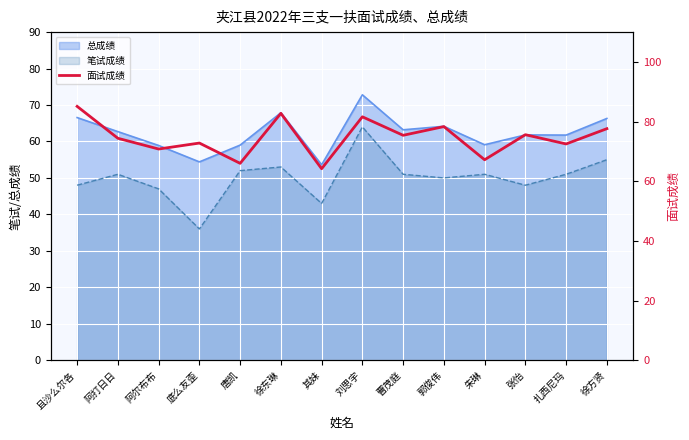

True or false: the data shows 66.0 at 唐凯.

True